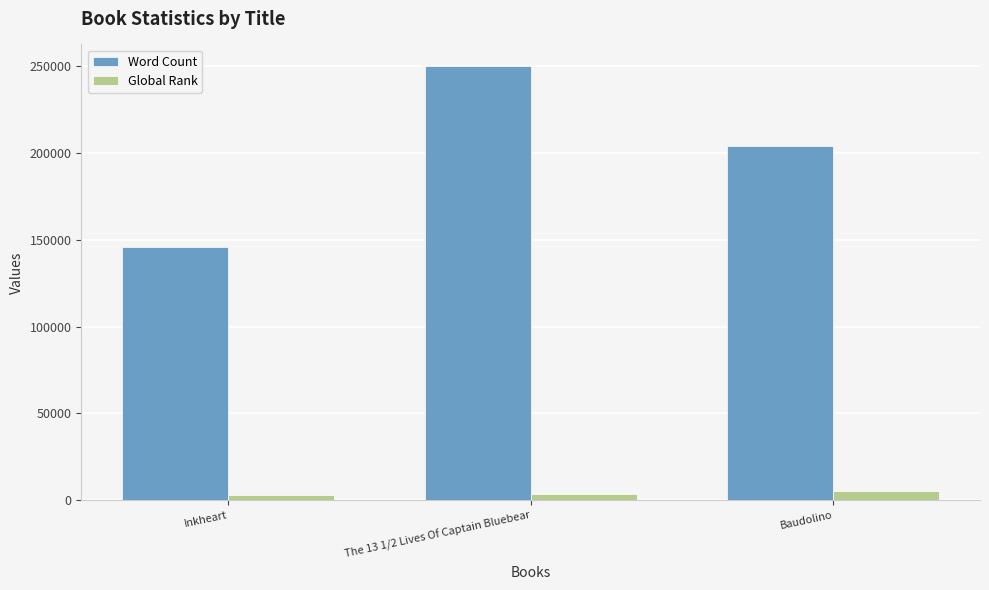

The Word Count series shows 119875 at Baudolino. True or false?

False